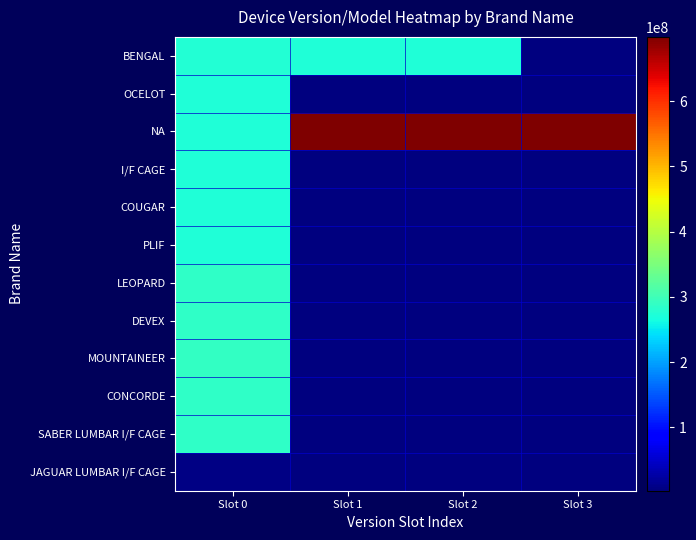

How many categories are shown in the chart?

4